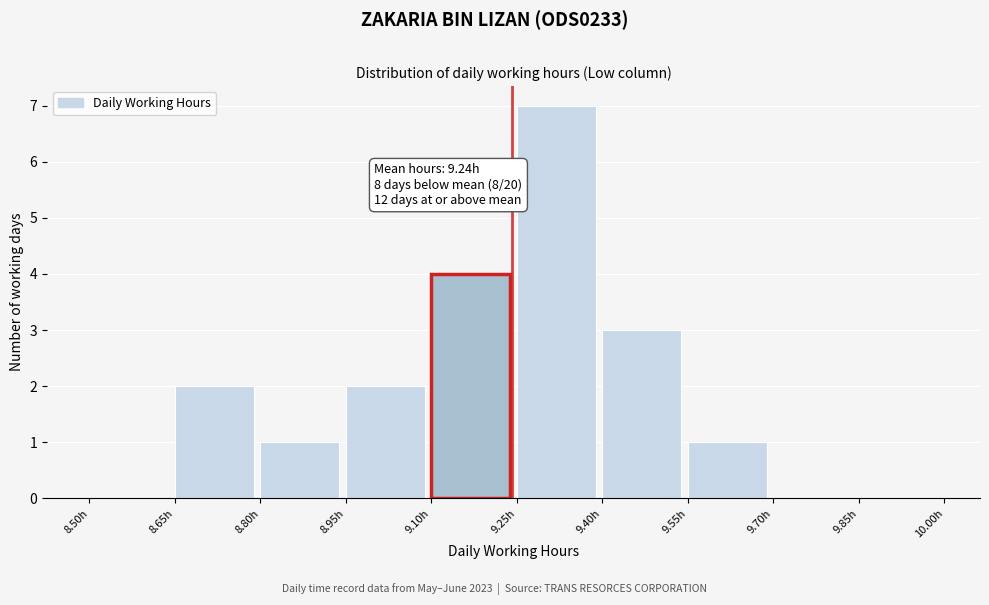

Over which range of the x-axis is the bar tallest?

9.25 to 9.40